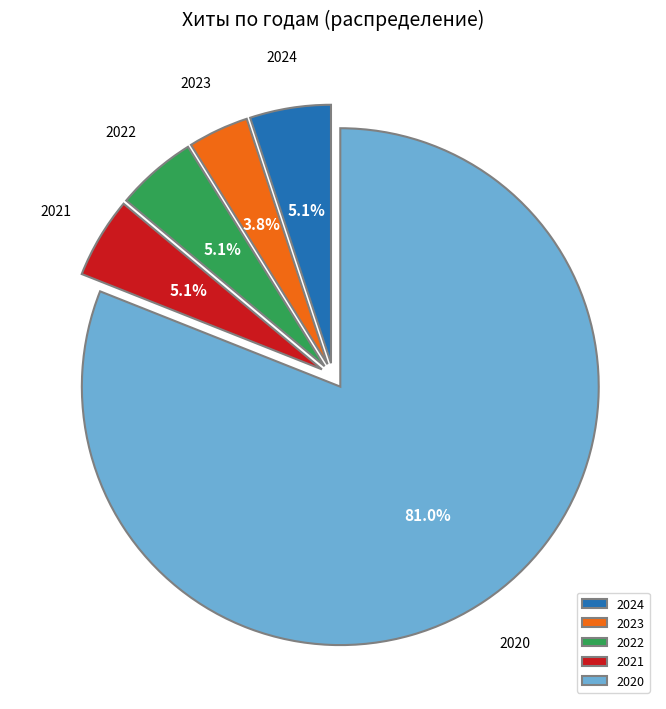

What percentage is the 2023 slice, to the nearest percent?

4%